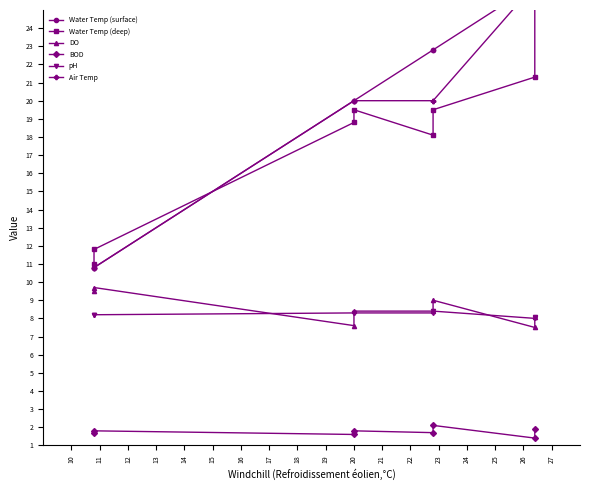

Reading right to left, list all the values displayed in this chart.

Water Temp (surface): 26.4	26.4	22.8	22.8	20.0	20.0	10.8	10.8
Water Temp (deep): 25.9	21.3	19.5	18.1	19.5	18.8	11.8	11.0
DO: 8.1	7.5	9.0	8.4	8.4	7.6	9.7	9.5
BOD: 1.9	1.4	2.1	1.7	1.8	1.6	1.8	1.7
pH: 8.1	8.0	8.4	8.3	8.3	8.3	8.2	8.2
Air Temp: 26.4	26.4	20.0	20.0	20.0	20.0	10.8	10.8